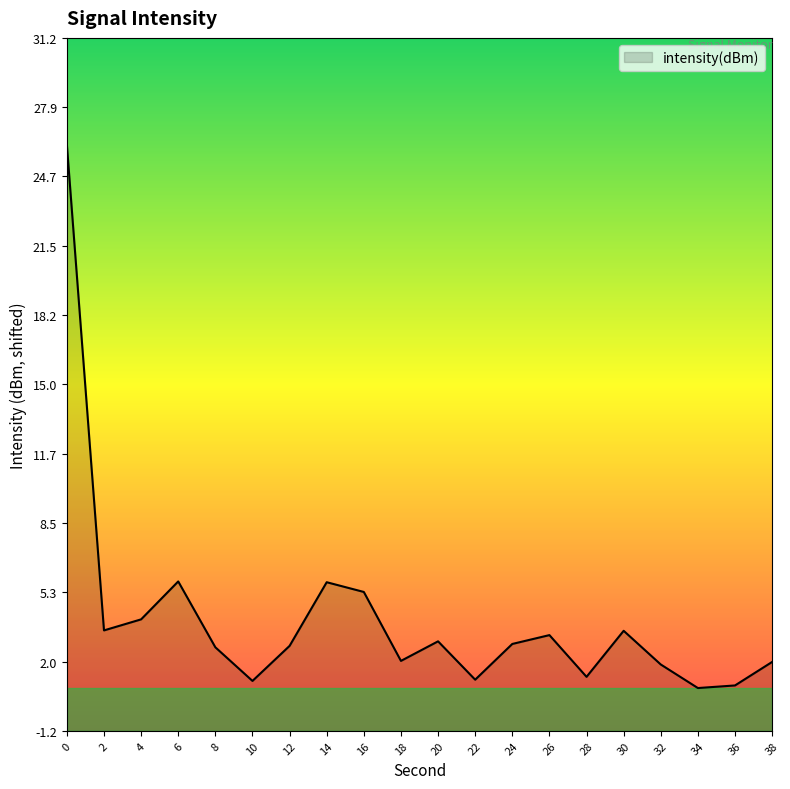

Where is the first local maximum?

6